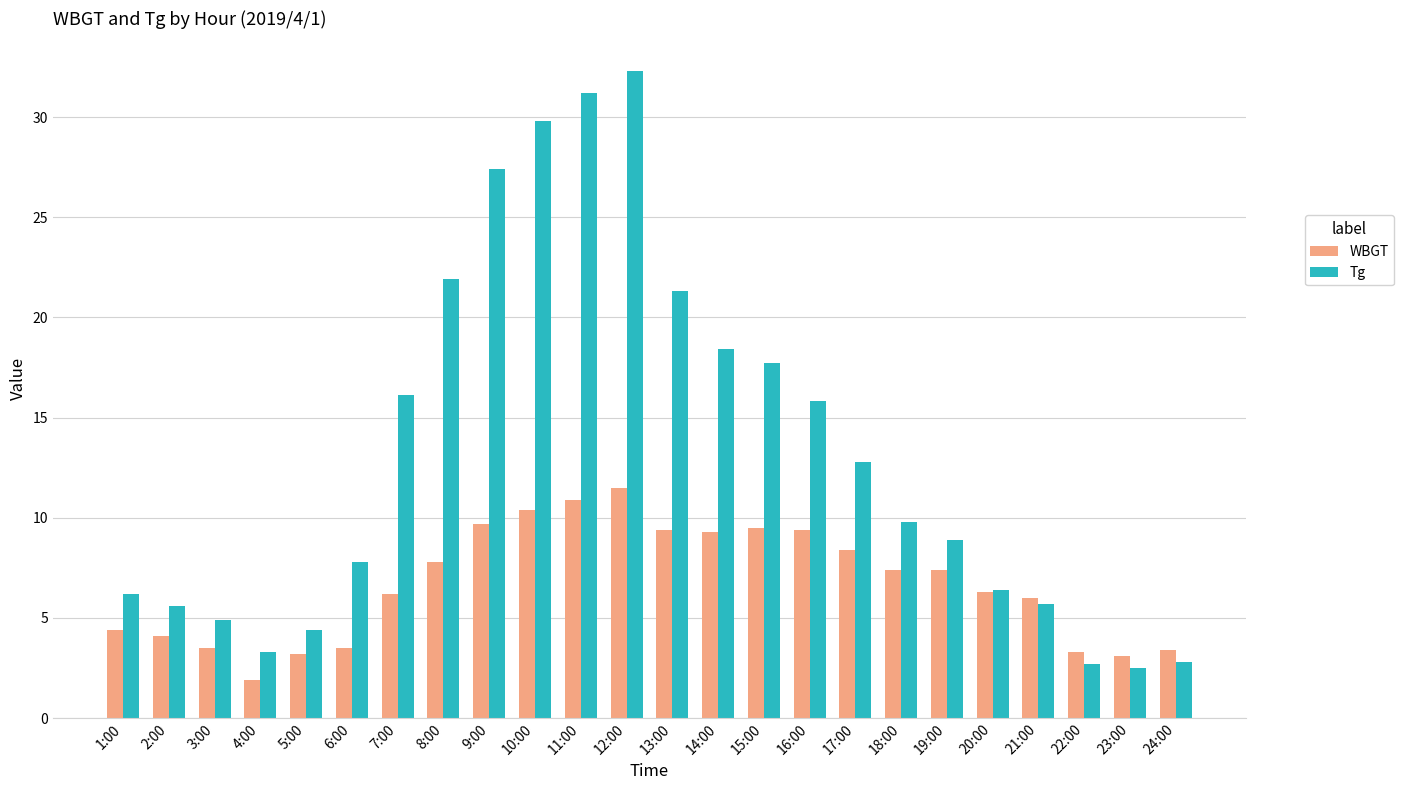

Which series has the largest total across all categories?

Tg